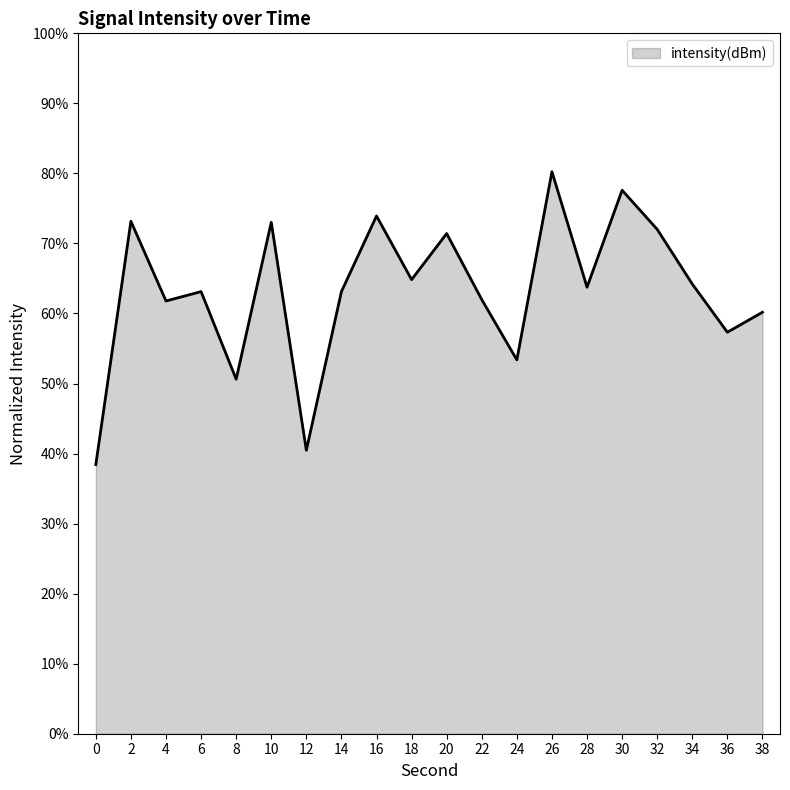

What is the smallest value displayed?

38.4